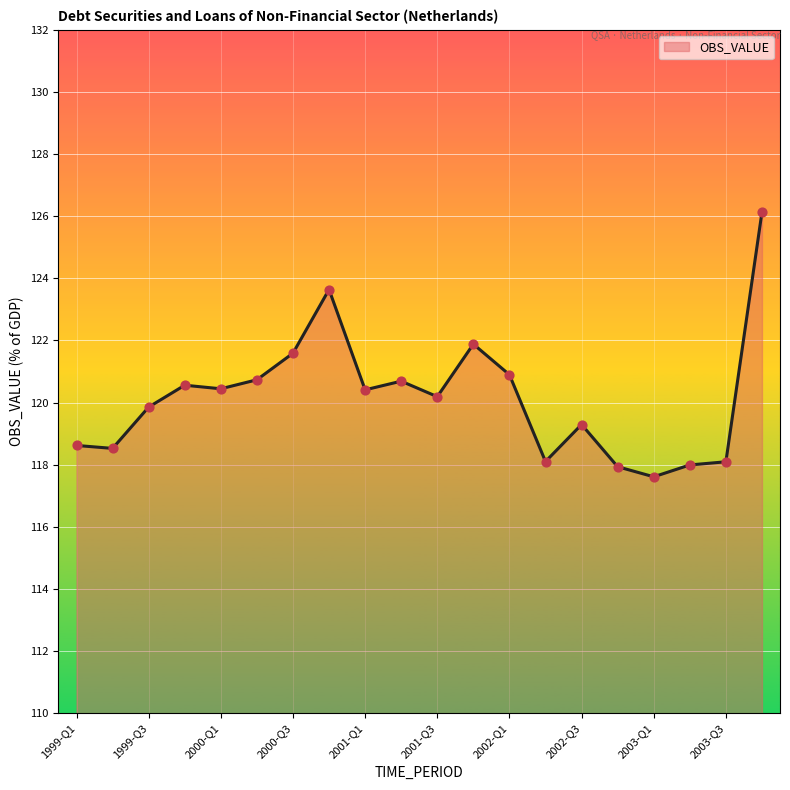

What is the greatest value displayed?

126.1